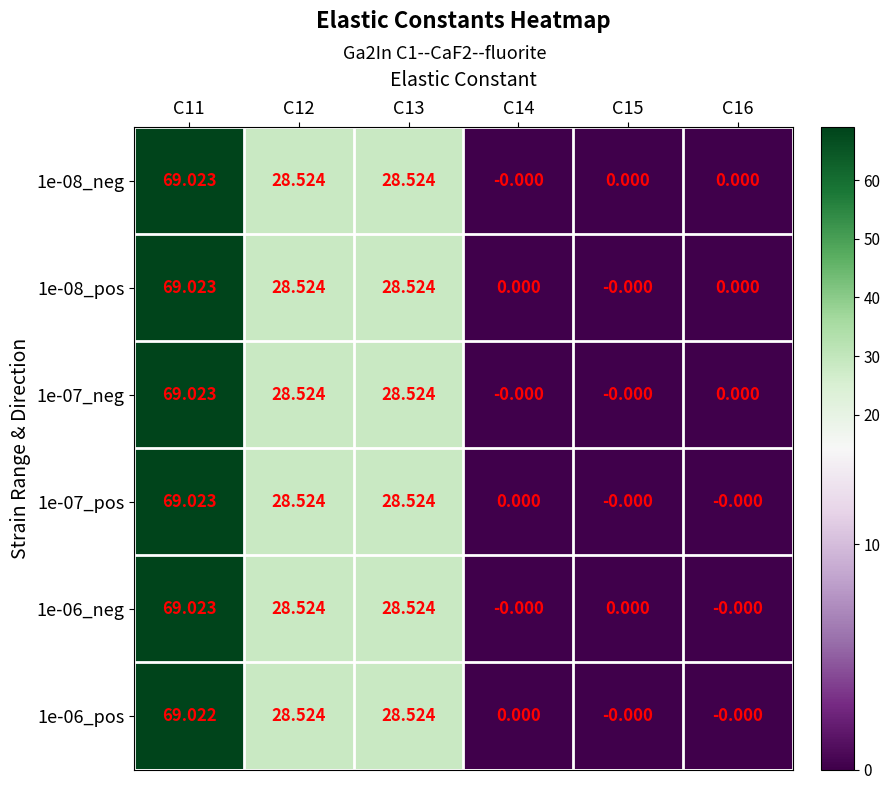

How many values in the 1e-07_pos series are below 28?

3